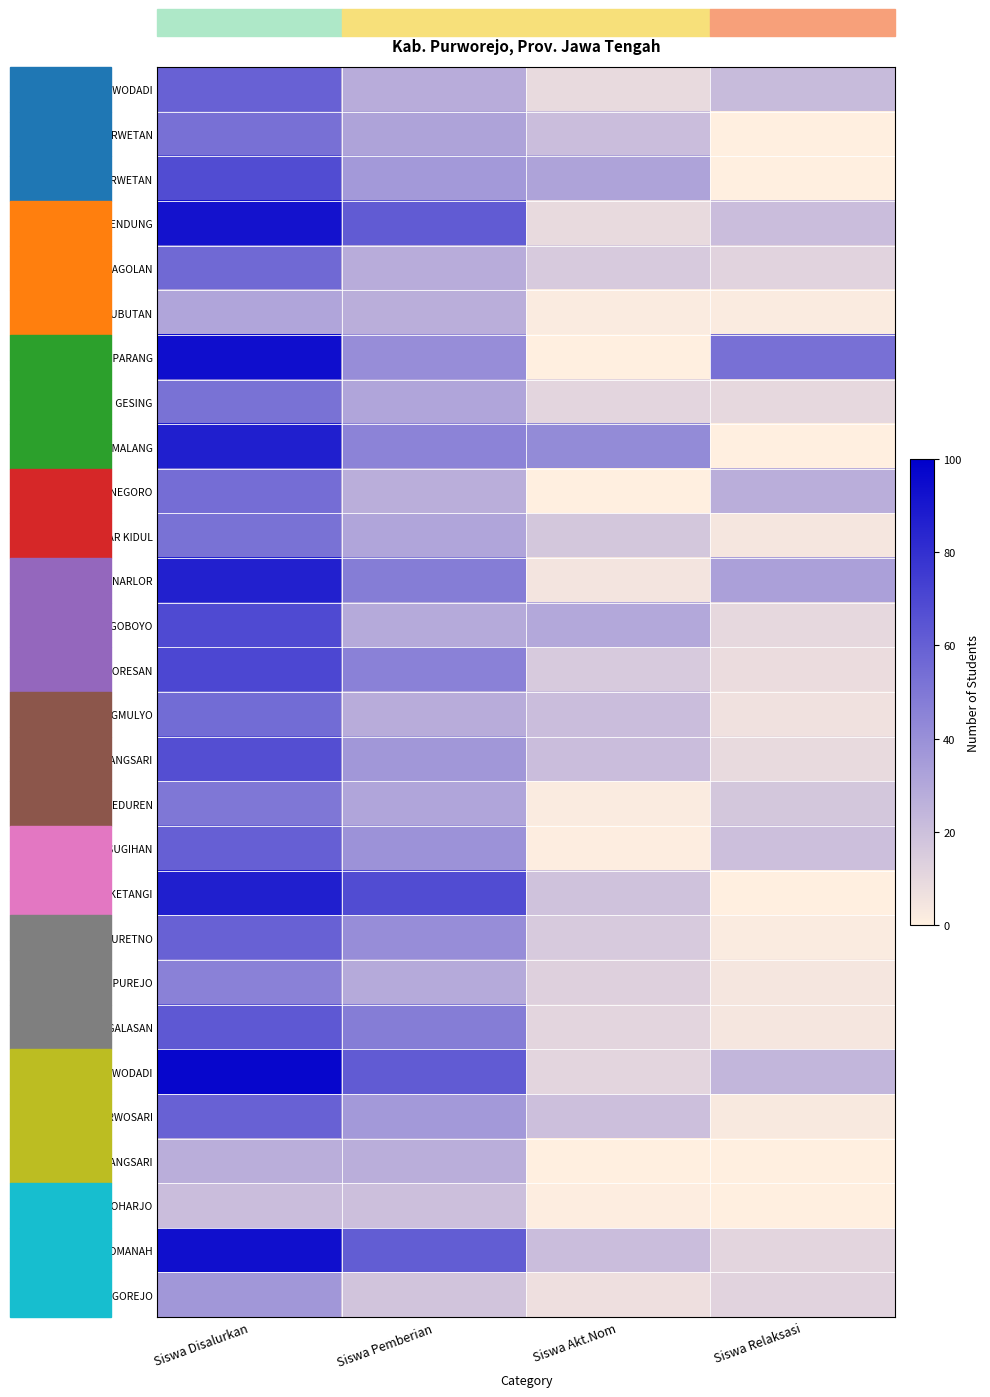

How many categories are shown in the chart?

4